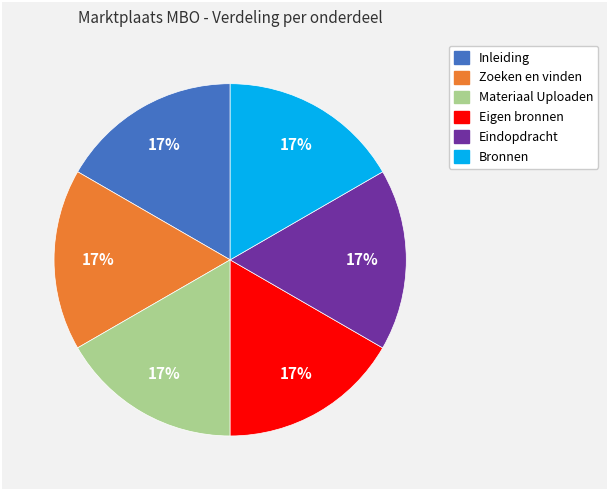

What is the ratio of the value at Eindopdracht to the value at Materiaal Uploaden?

1.0